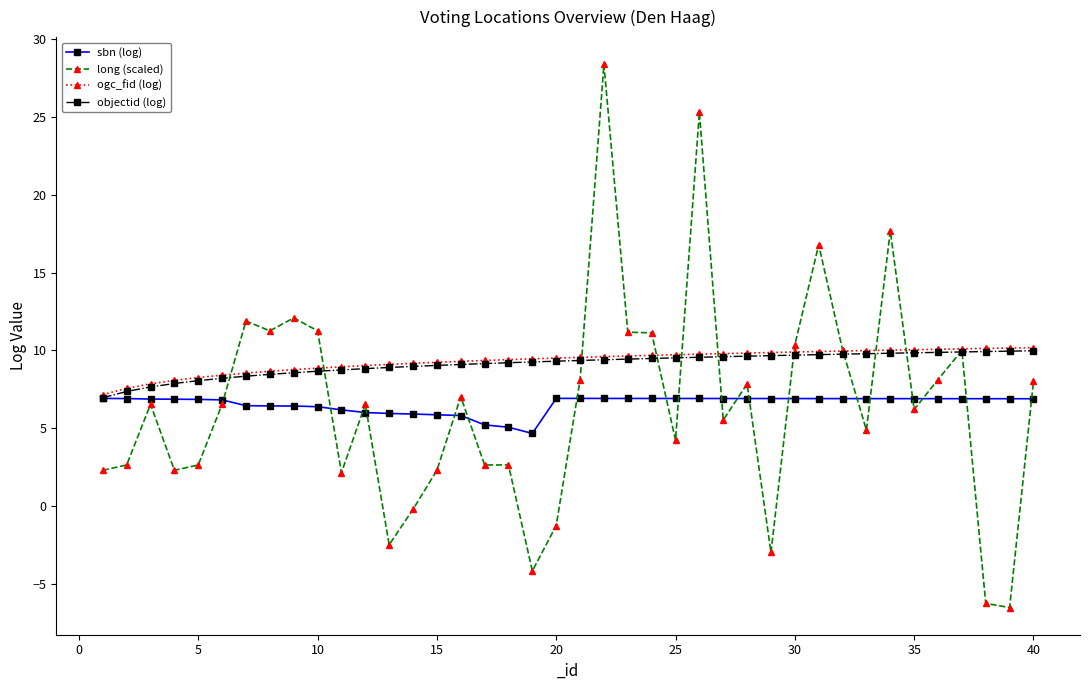

How many lines are shown in the chart?

4